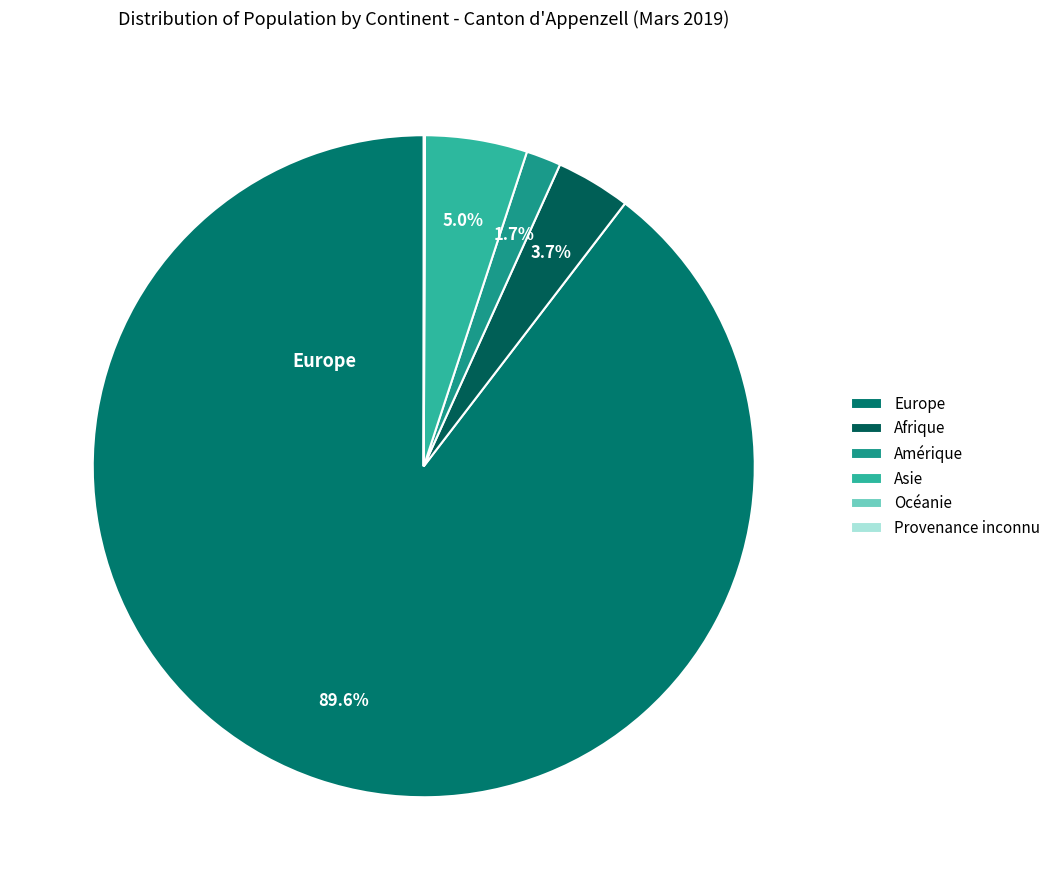

What is the change in value from Asie to Océanie?

-430